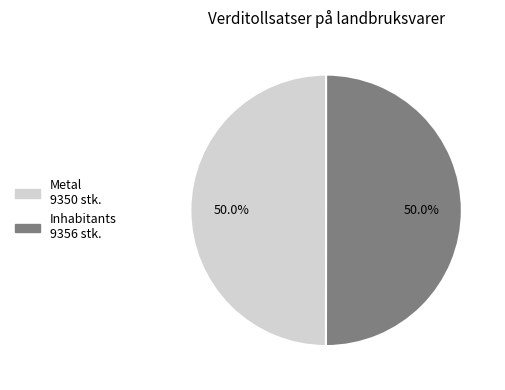

Is it true that Metal is 35% of the pie?

False